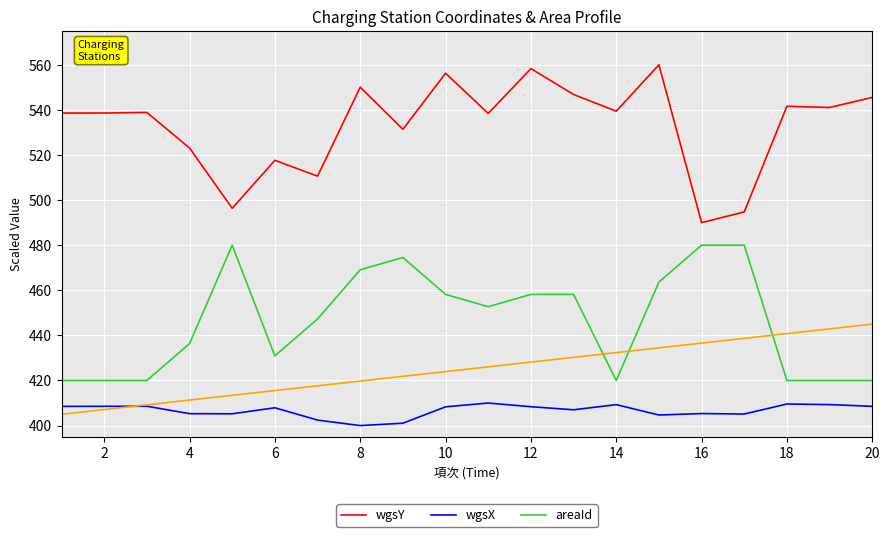

At which label is wgsY closest to 525?

4